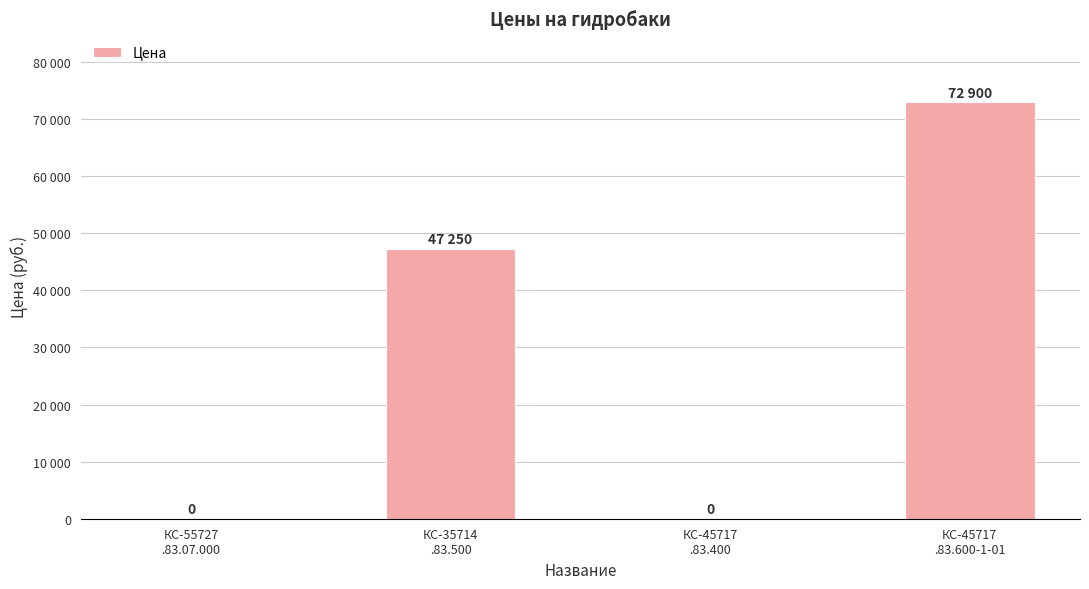

Are the bars horizontal?

No